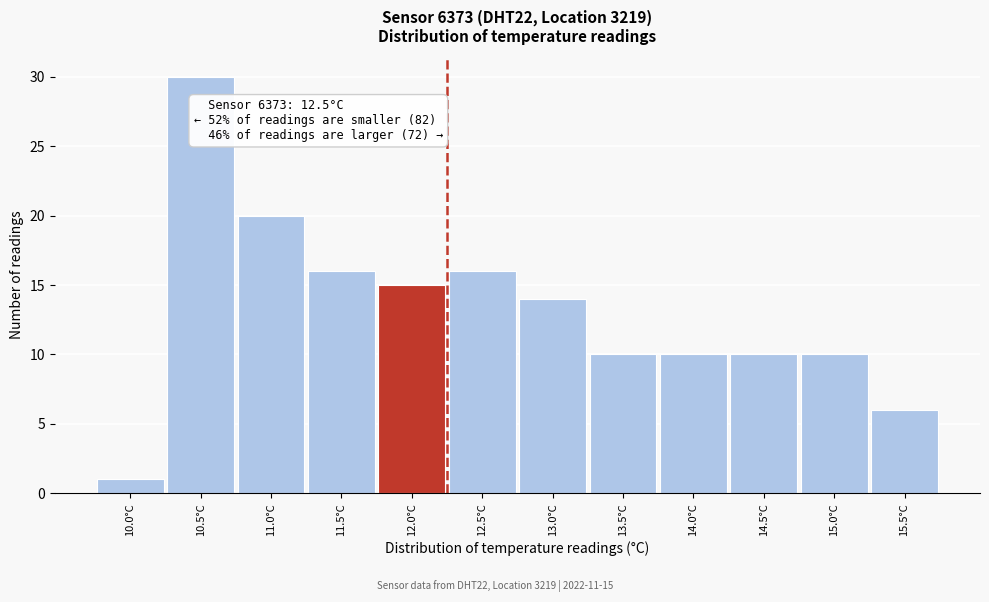

Reading left to right, extract all data points from this chart.

10.0°C=1	10.5°C=30	11.0°C=20	11.5°C=16	12.0°C=15	12.5°C=16	13.0°C=14	13.5°C=10	14.0°C=10	14.5°C=10	15.0°C=10	15.5°C=6